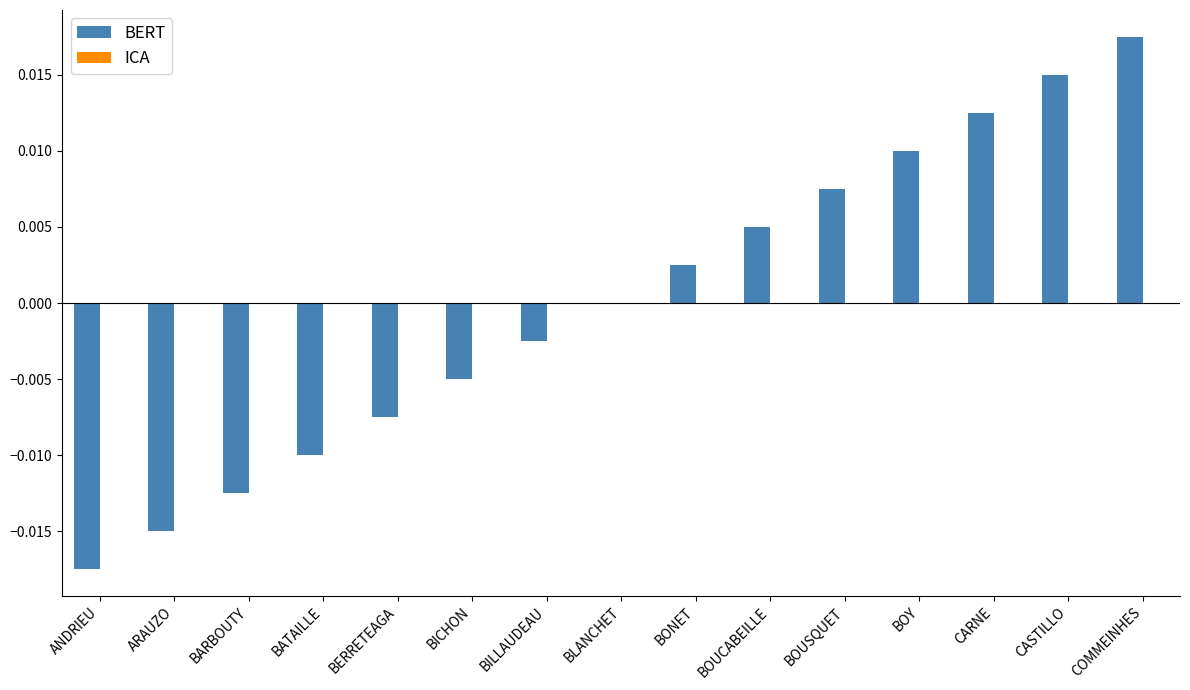

The value at BICHON is -0.0. True or false?

True